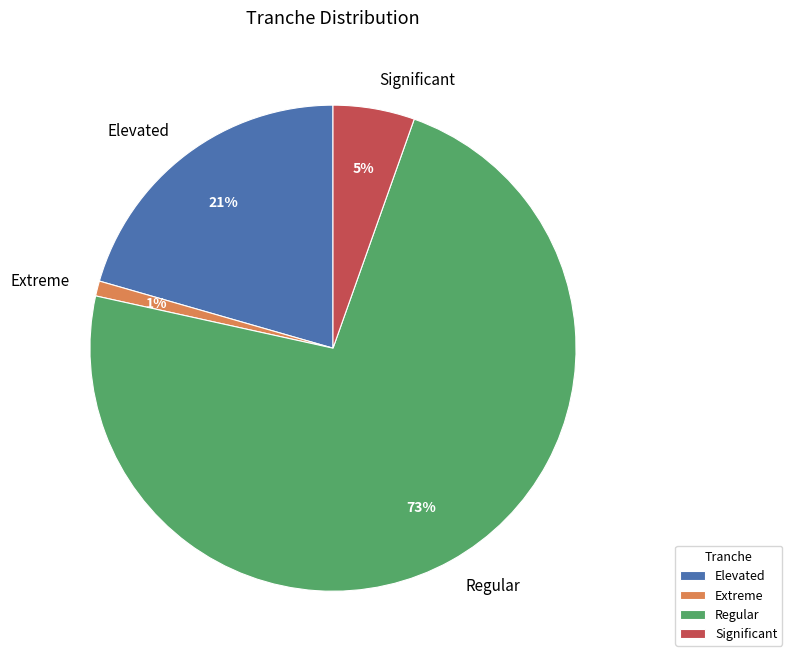

Does any single category account for the majority?

Yes